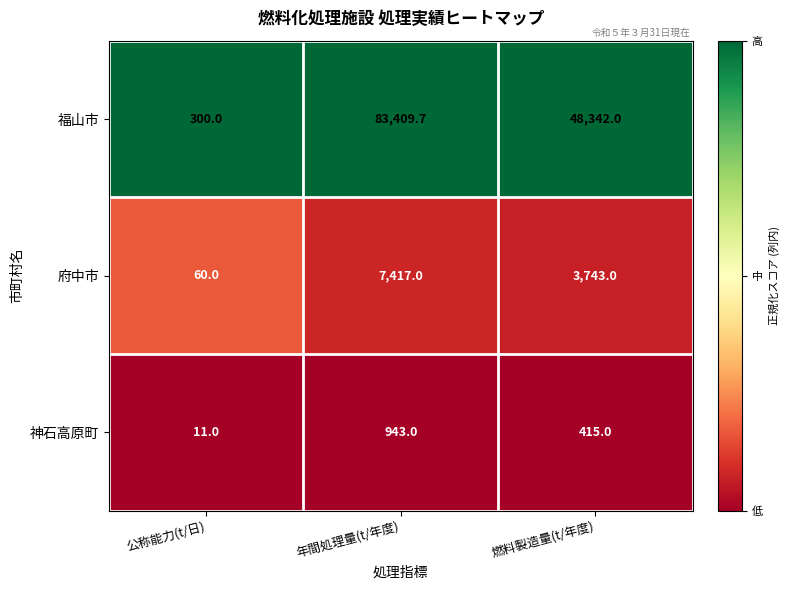

What is the total value across all series at 公称能力(t/日)?

371.0